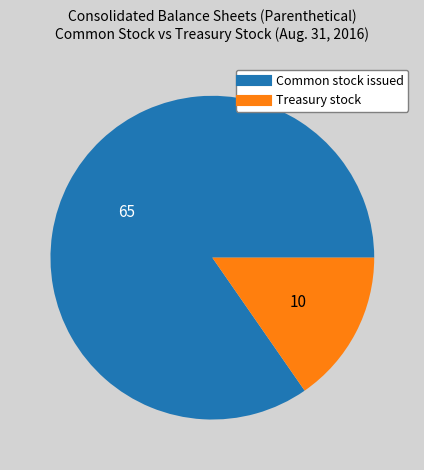

Is there a majority slice in this chart?

Yes